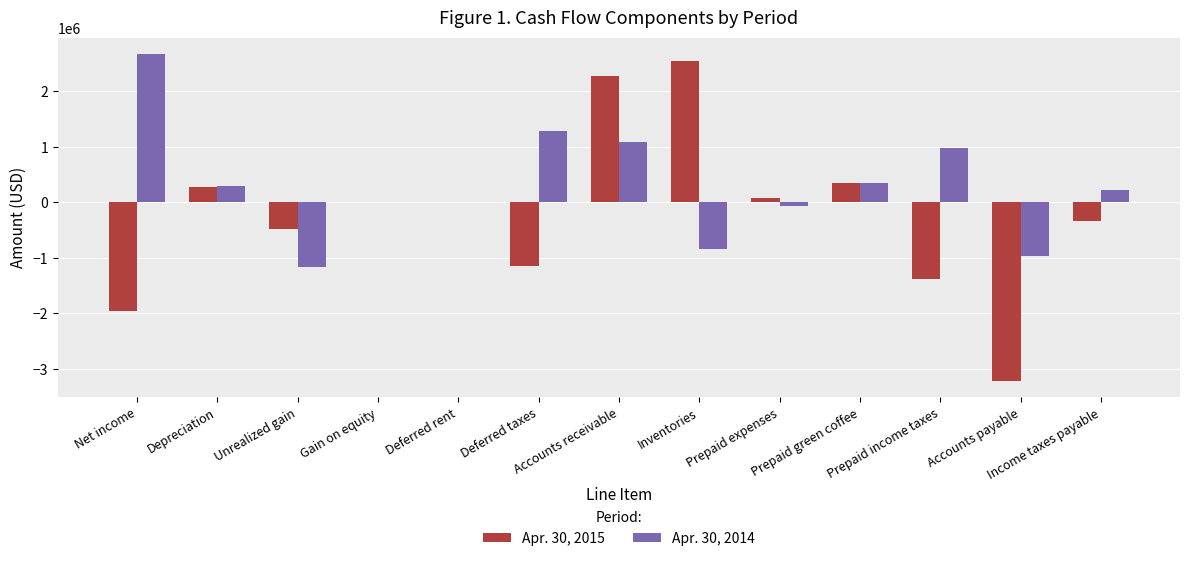

What is the difference between the Apr. 30, 2015 values at Prepaid green coffee and Gain on equity?

346491